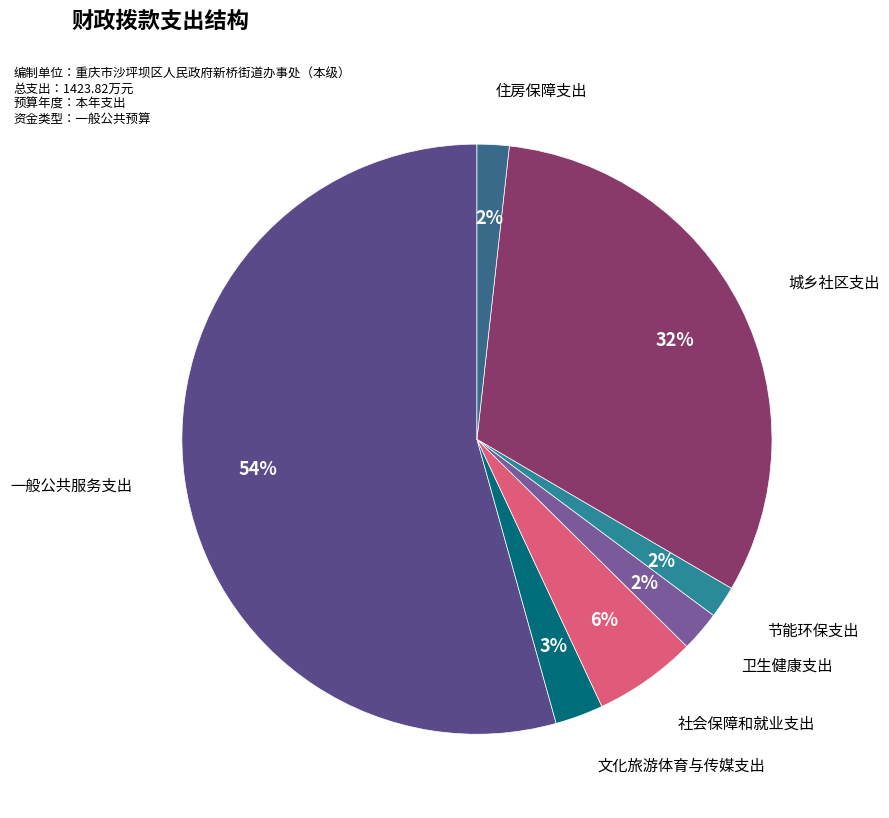

Which has a higher value, 城乡社区支出 or 文化旅游体育与传媒支出?

城乡社区支出